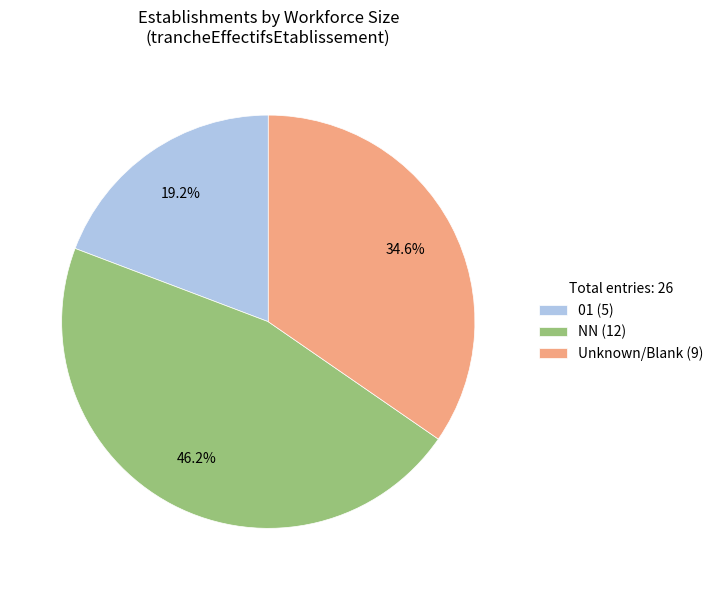

Does any single category account for the majority?

No